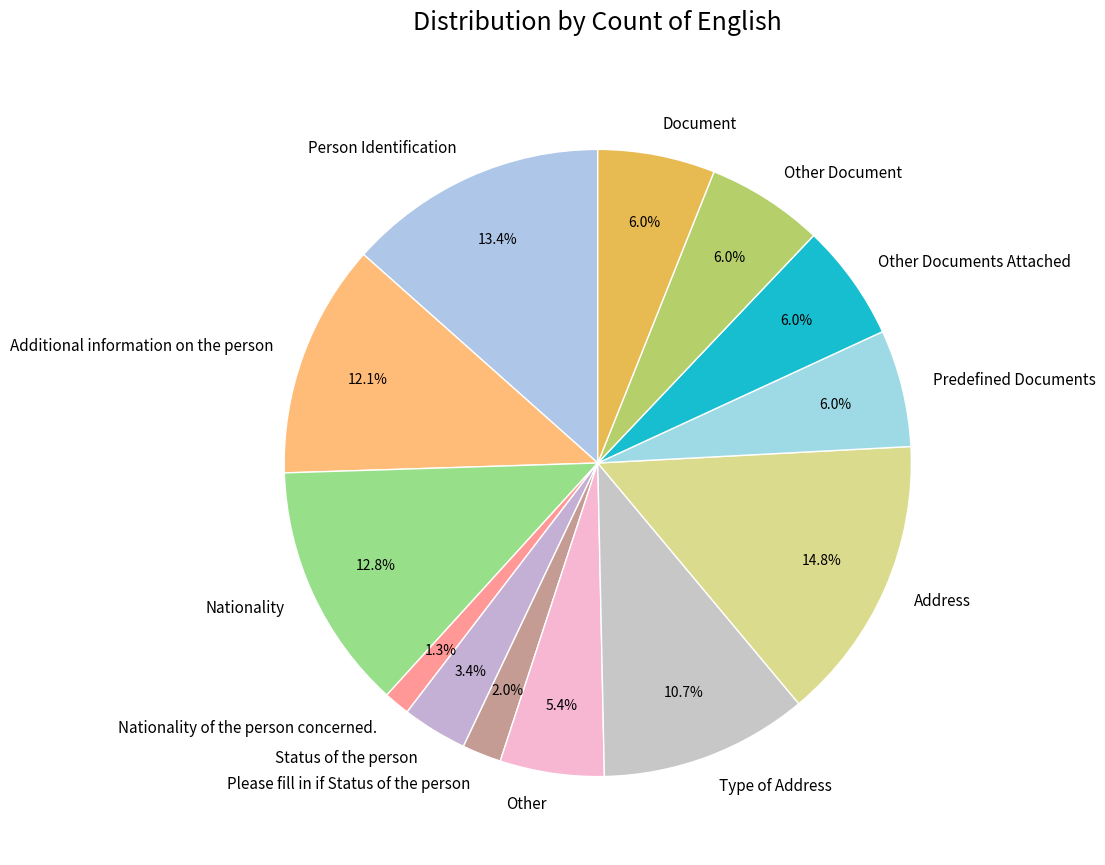

To the nearest percent, what portion does Please fill in if Status of the person represent?

2%